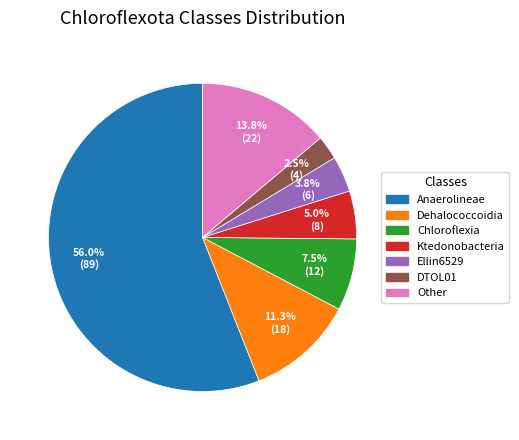

Rank the categories by value from lowest to highest.

DTOL01, Ellin6529, Ktedonobacteria, Chloroflexia, Dehalococcoidia, Other, Anaerolineae